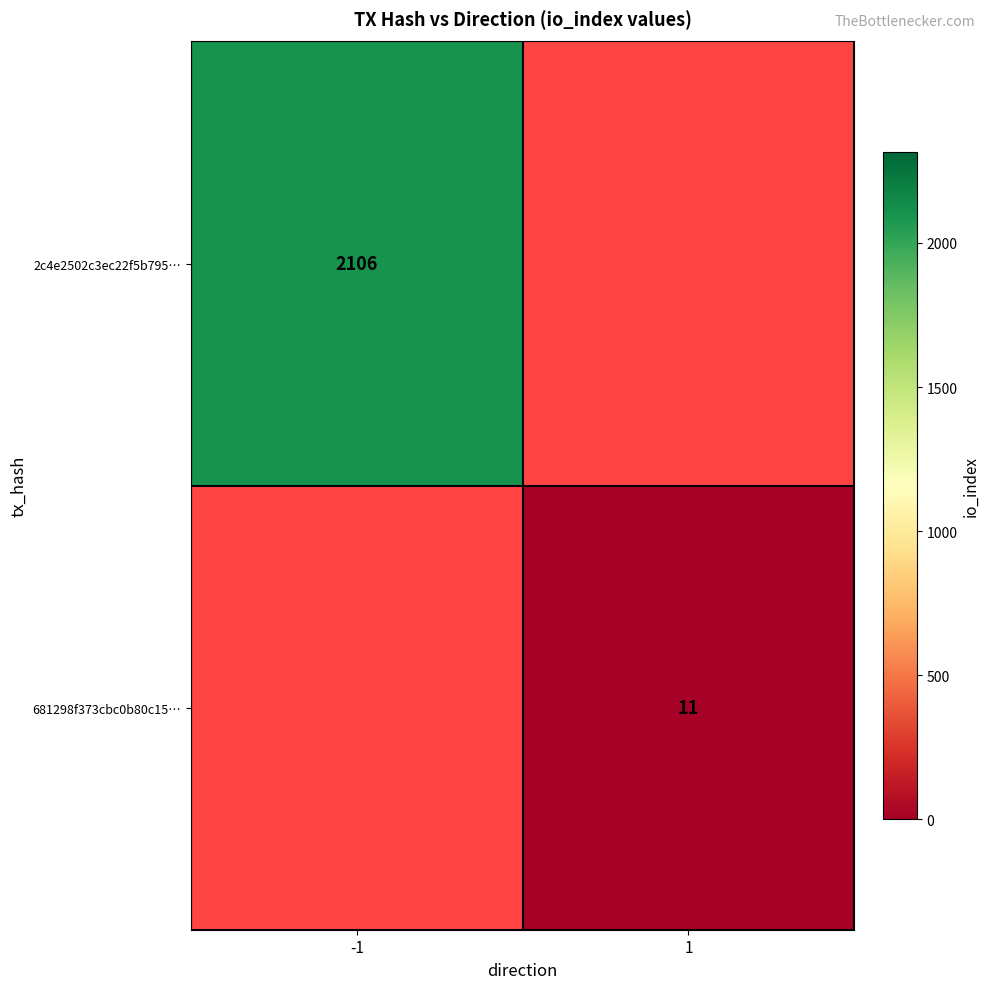

What is the minimum value shown in the chart?

11.0